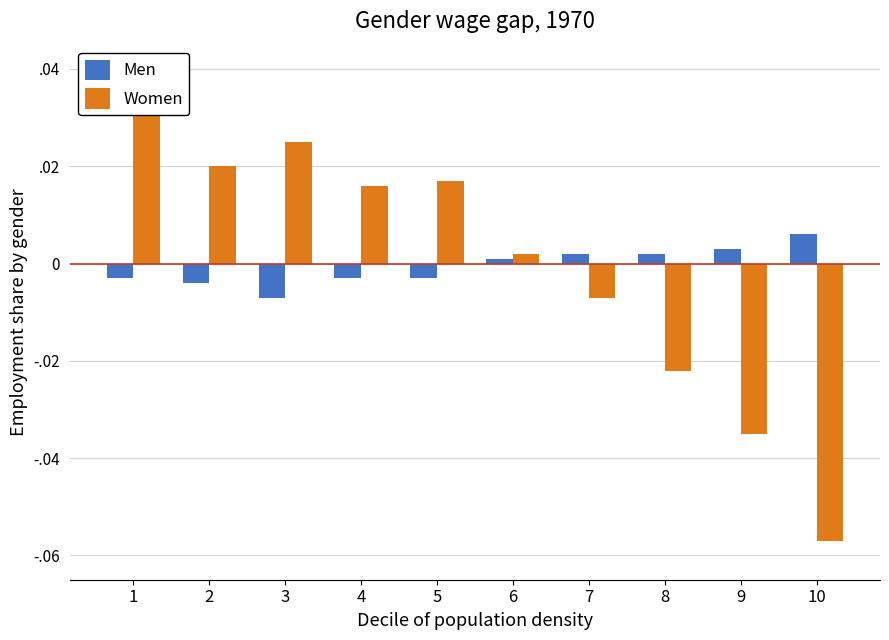

Between 5 and 1, which is larger?

5